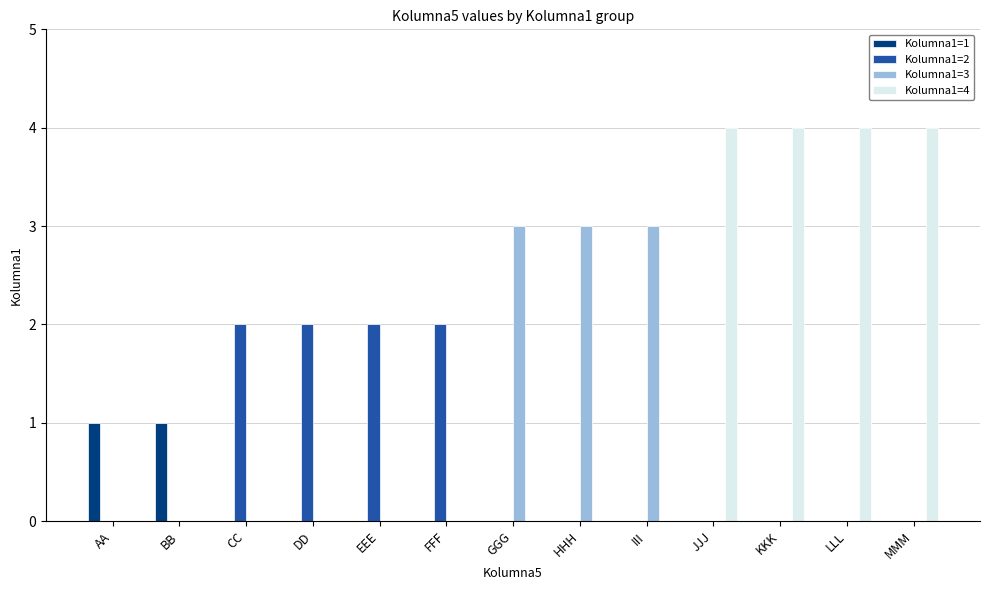

What is the greatest value displayed?

4